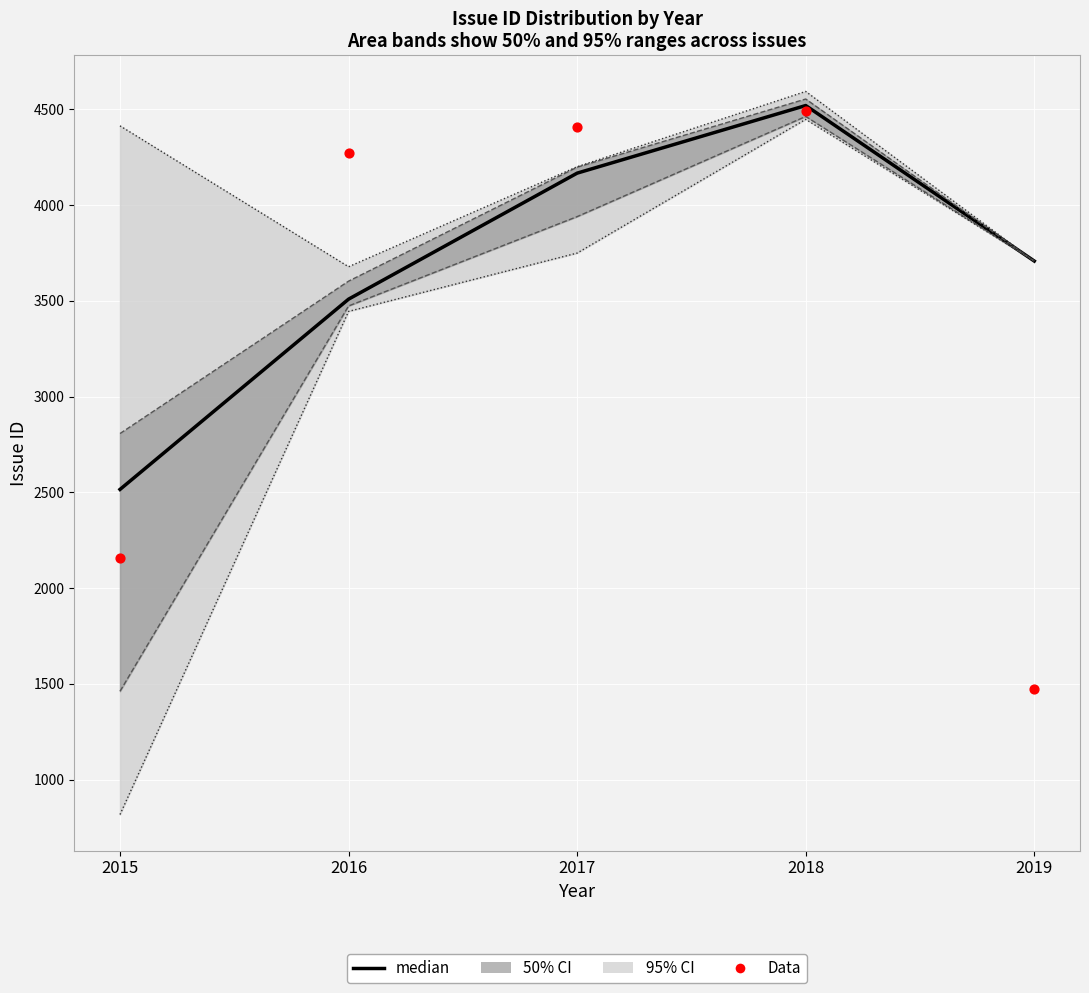

At how many categories does at least one series exceed 3243?

4